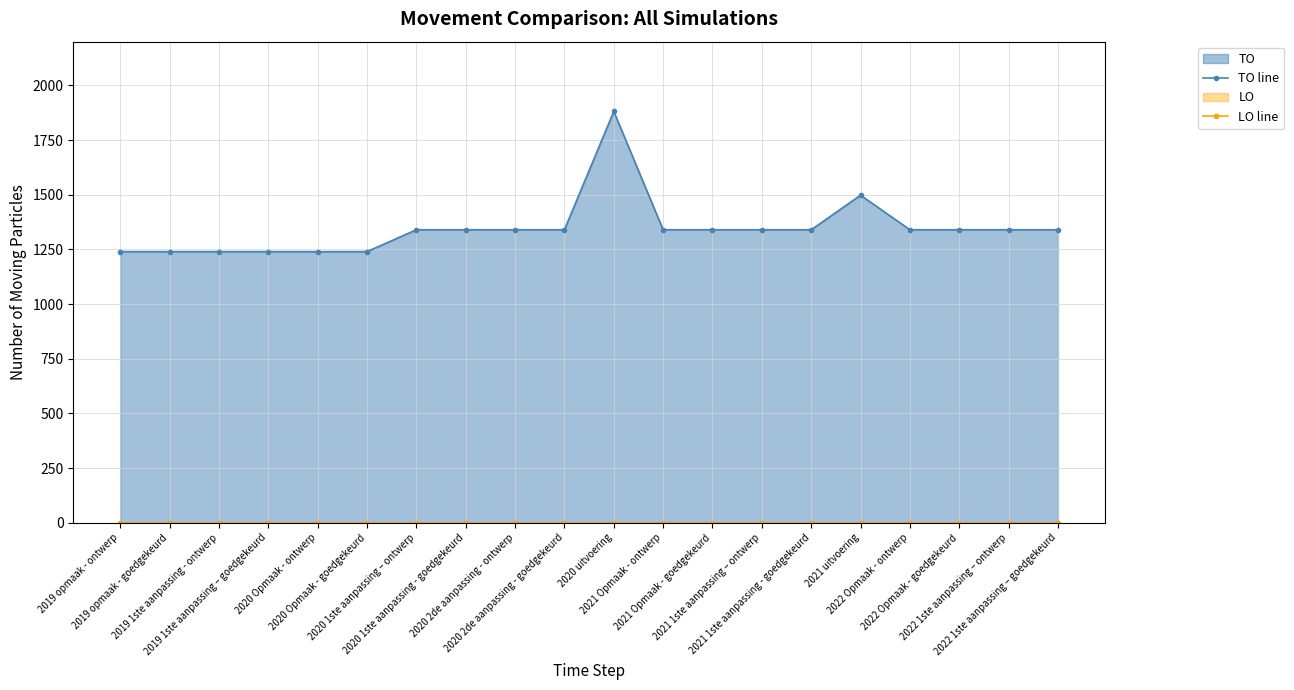

How many lines are shown in the chart?

2